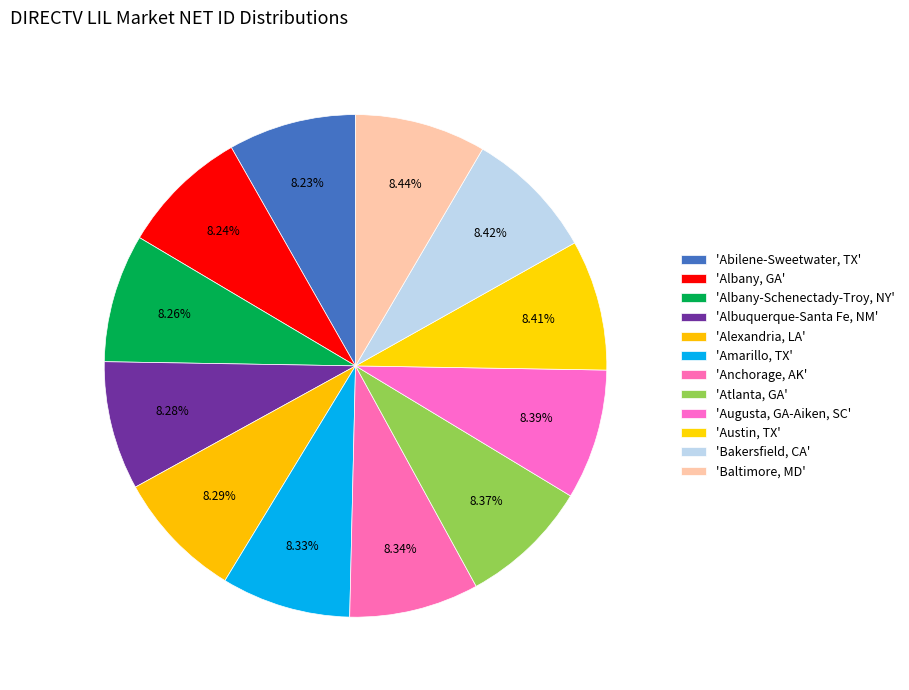

How many slices are in this pie chart?

12